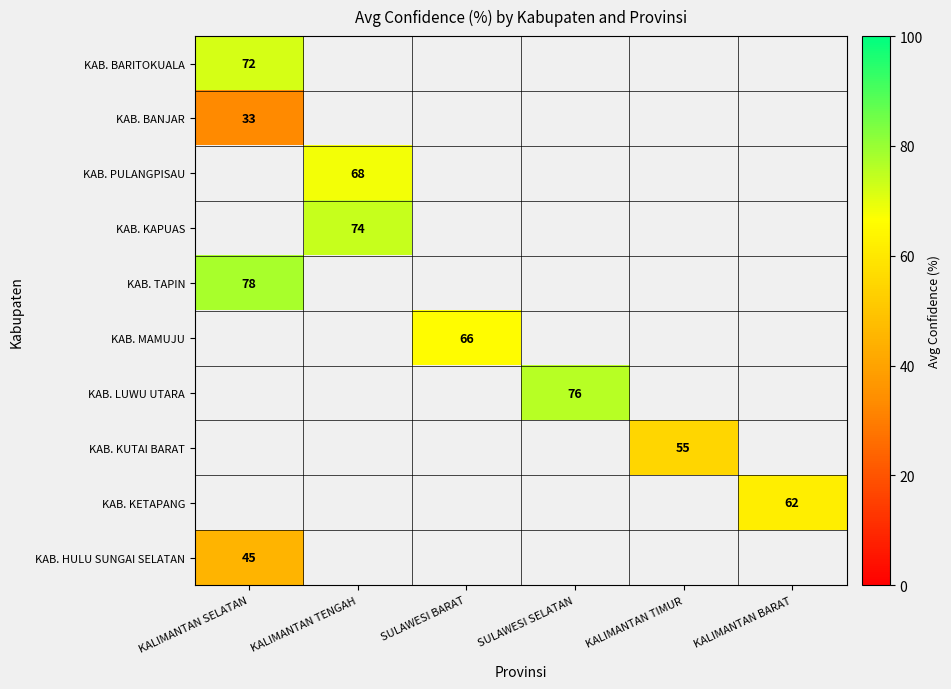

The KAB. BANJAR series shows 45 at KALIMANTAN SELATAN. True or false?

False